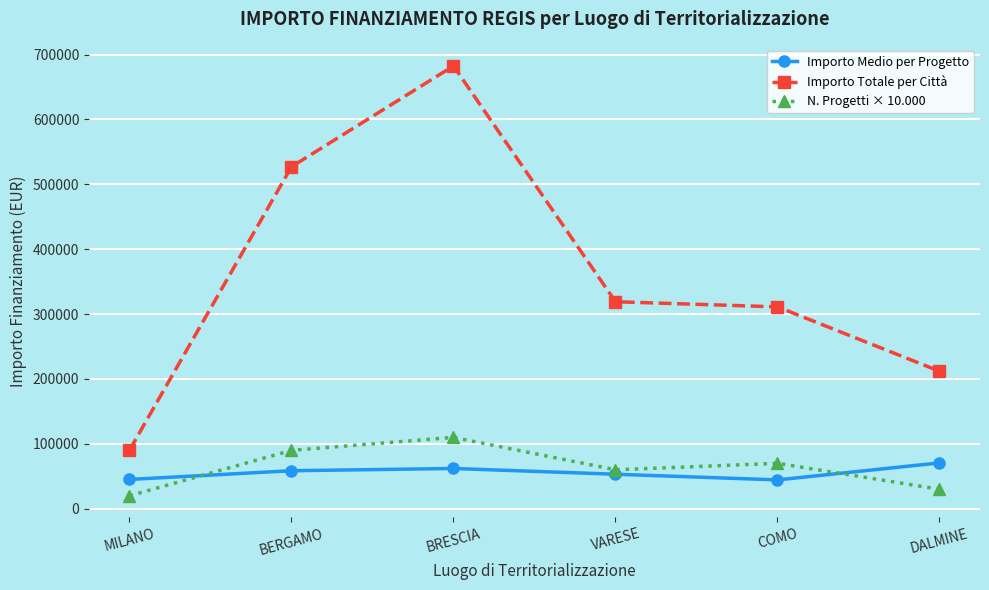

At which category does Importo Medio per Progetto reach its first local valley?

COMO